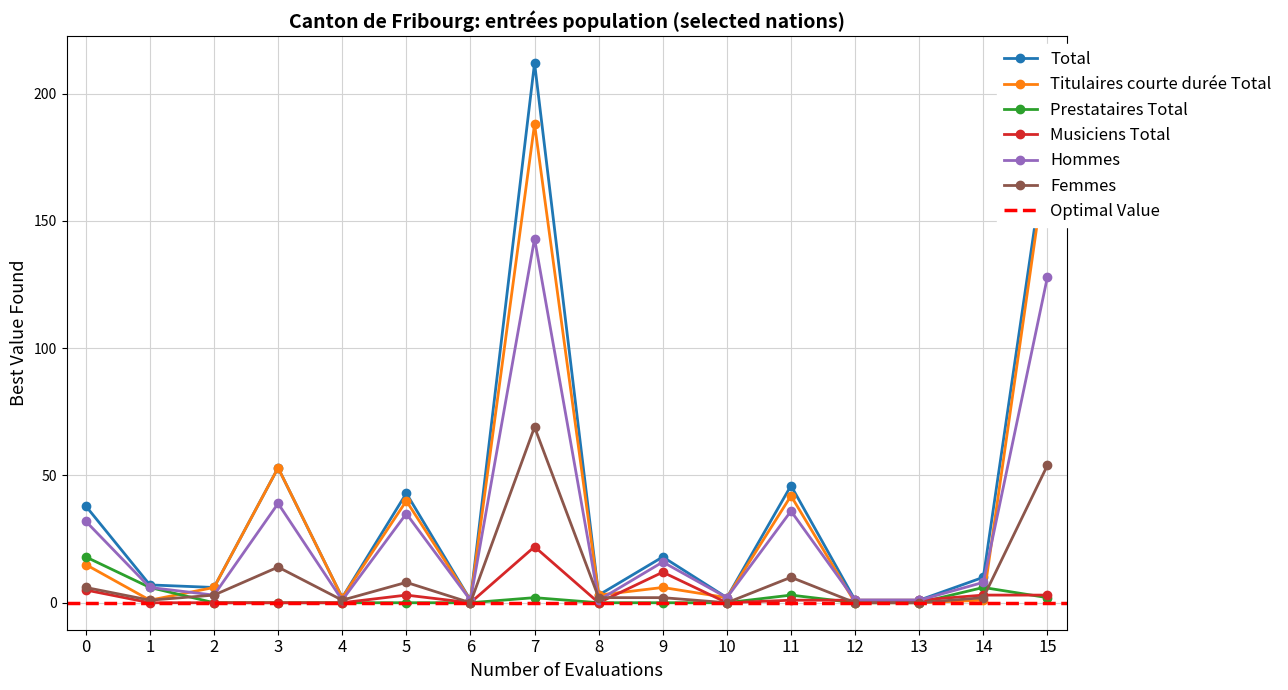

Which category has the highest value in the Titulaires courte durée Total series?

7